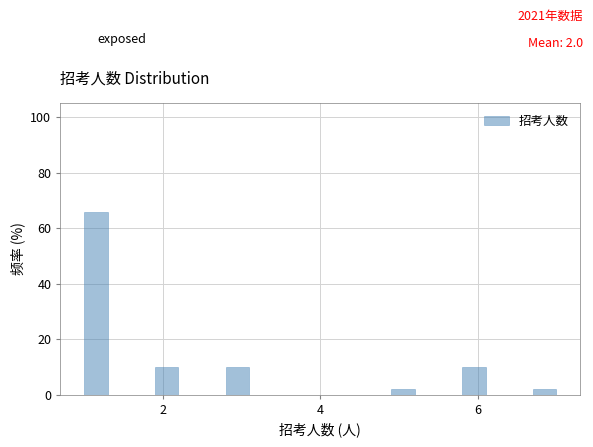

Read against the x-axis, roughly where is the centre of the tallest bar?

1.2